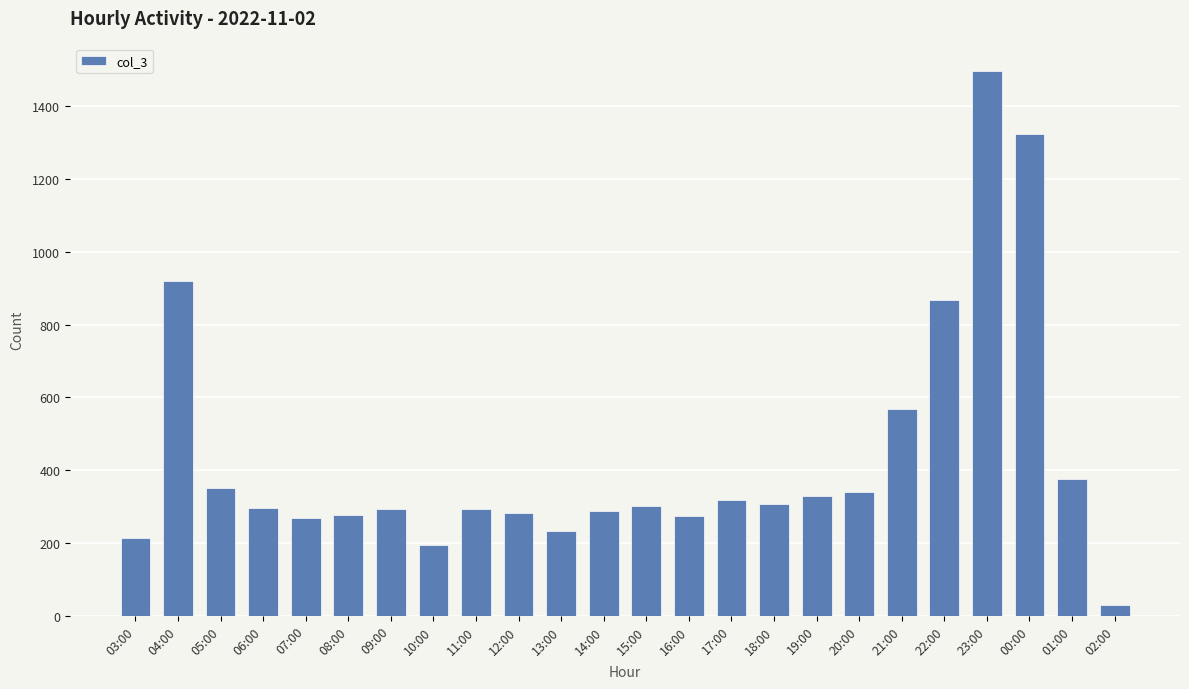

What is the label of the 2nd bar from the right?

01:00